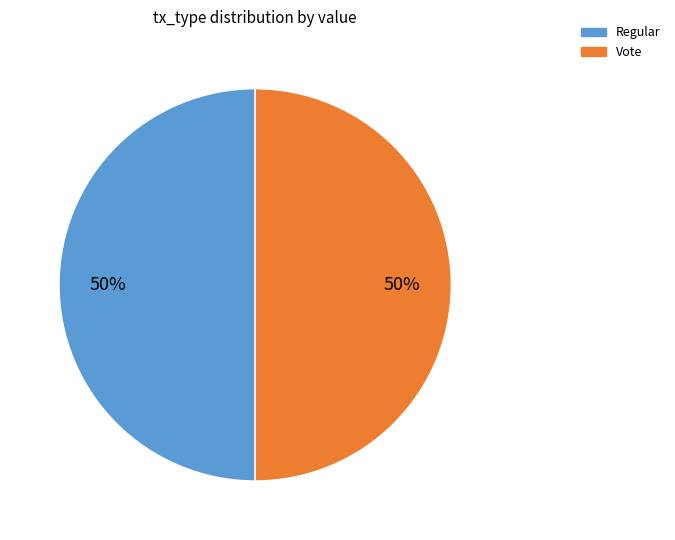

To the nearest percent, what is the average slice percentage?

50%